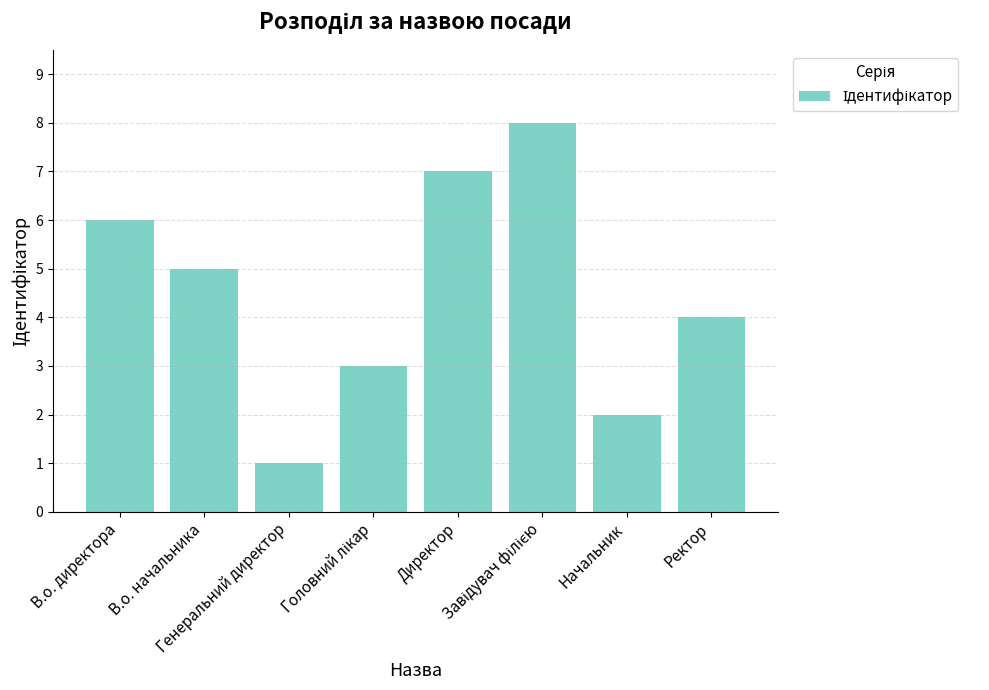

How many bars are there in total?

8